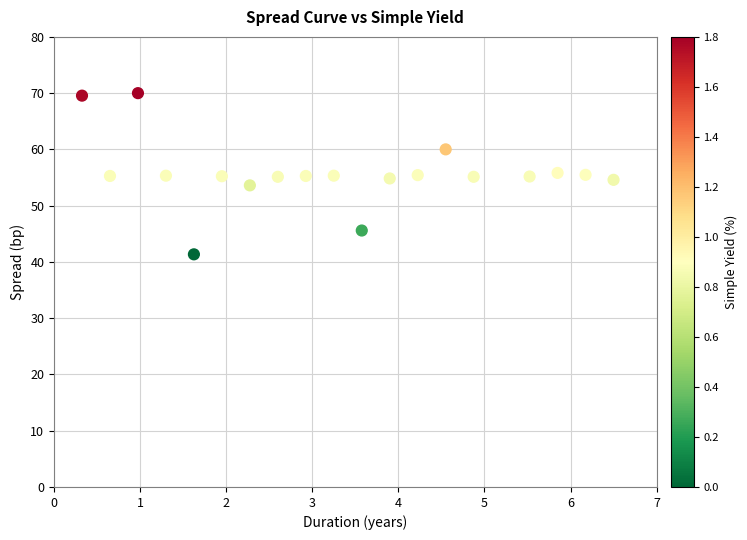

What is the range of Y values (max minus min)?

28.6